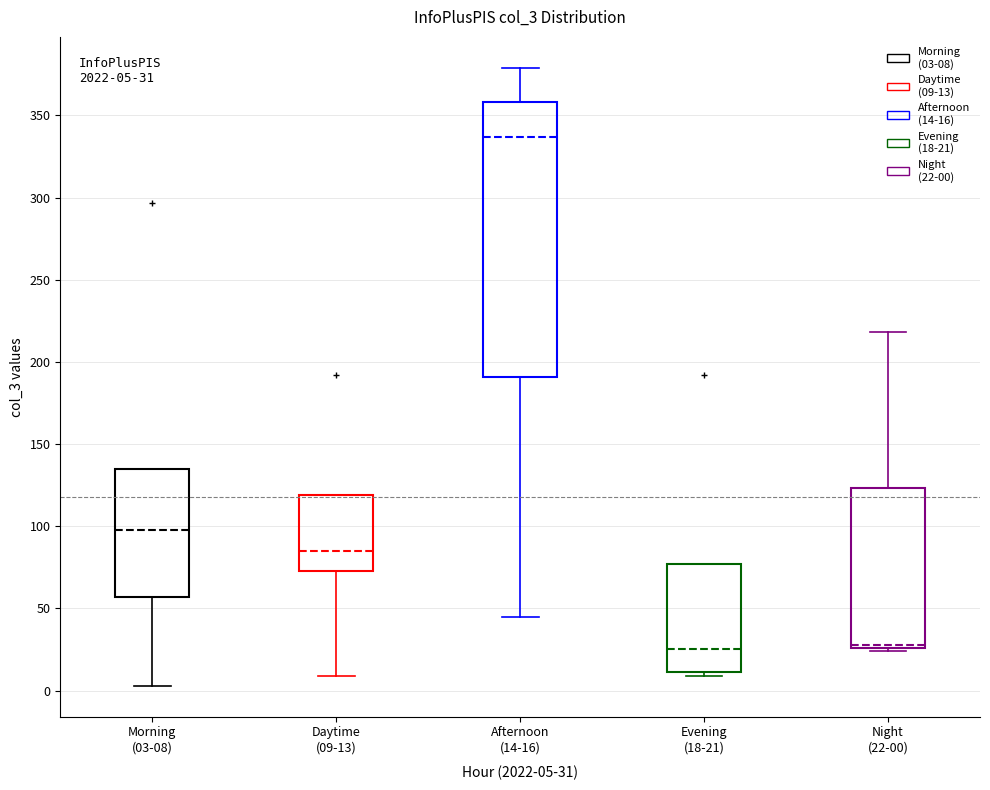

Which box is the tallest, from its lower edge to its upper edge?

Afternoon (14-16)